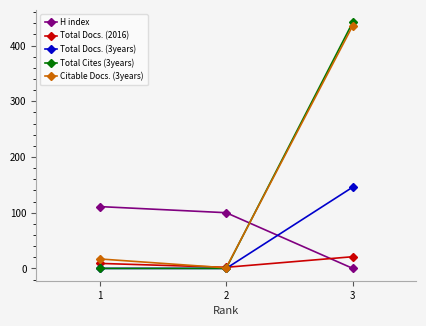

At which category does the chart reach its peak across all series?

3